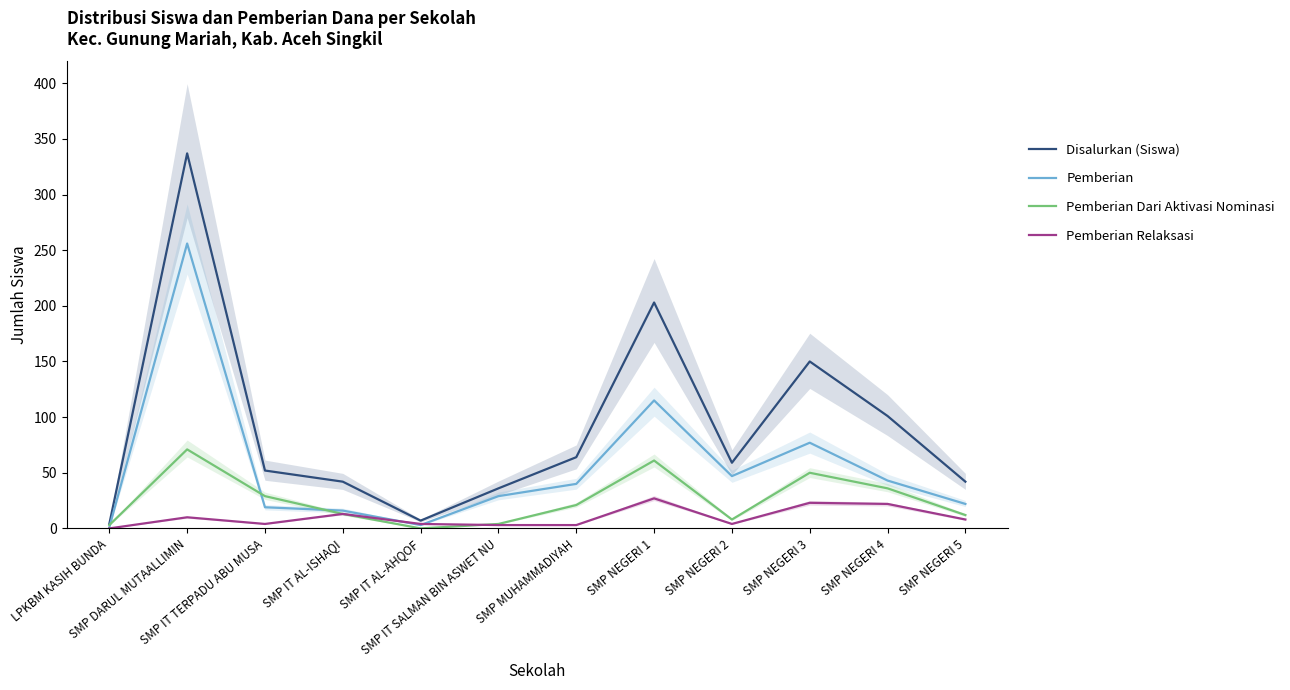

Reading right to left, extract all data points from this chart.

Disalurkan (Siswa): 42	101	150	59	203	64	36	7	42	52	337	4
Pemberian: 22	43	77	47	115	40	29	3	16	19	256	1
Pemberian Dari Aktivasi Nominasi: 12	36	50	8	61	21	4	0	13	29	71	3
Pemberian Relaksasi: 8	22	23	4	27	3	3	4	13	4	10	0